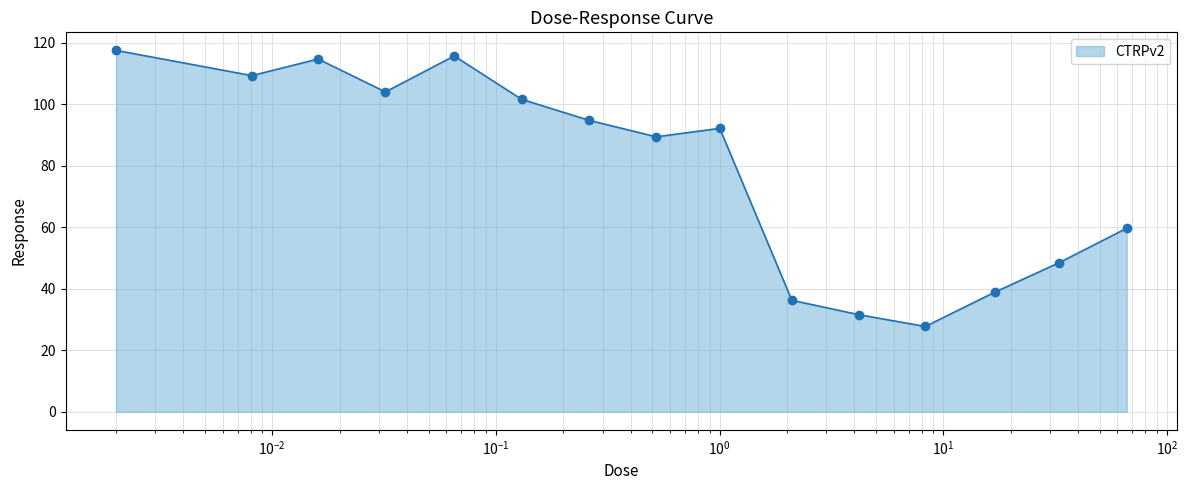

What is the minimum value shown in the chart?

27.7